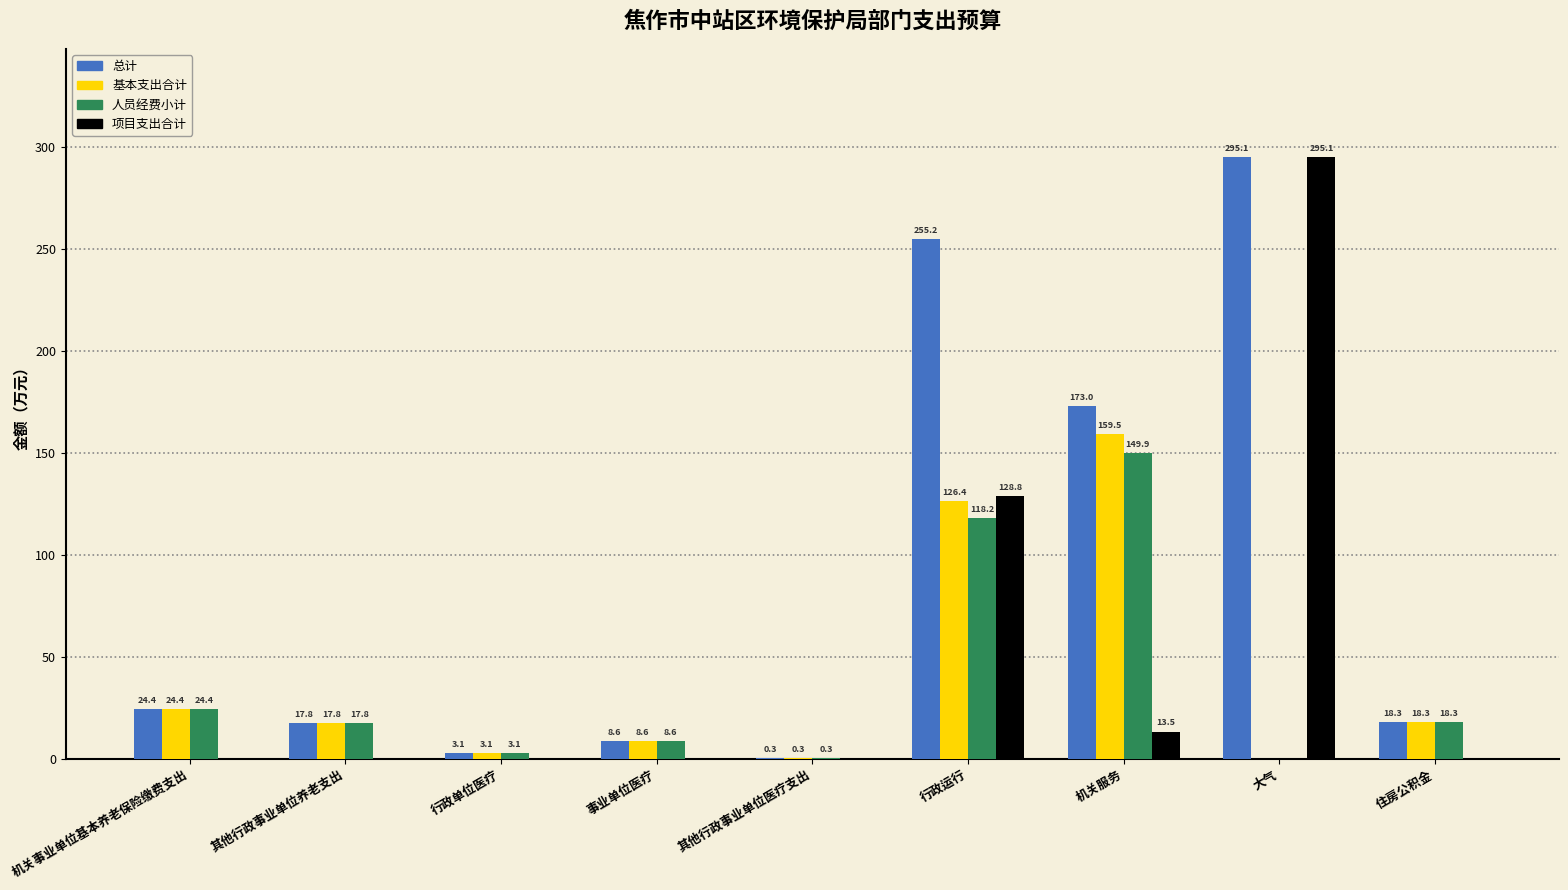

True or false: 项目支出合计 has a value of 128.8 at 行政运行.

True